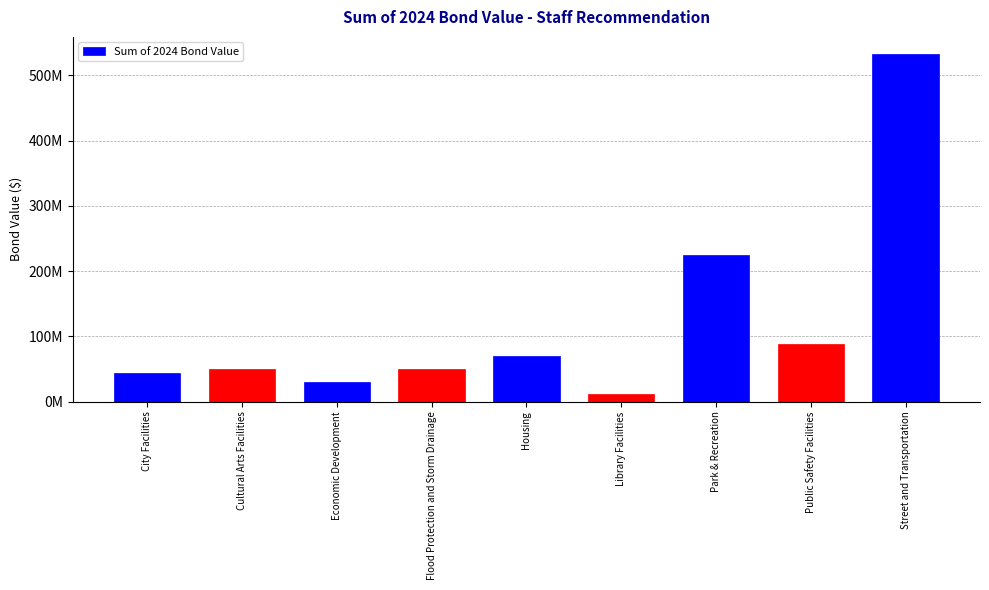

Approximately how many times larger is the value at Housing compared to Flood Protection and Storm Drainage?

1.4